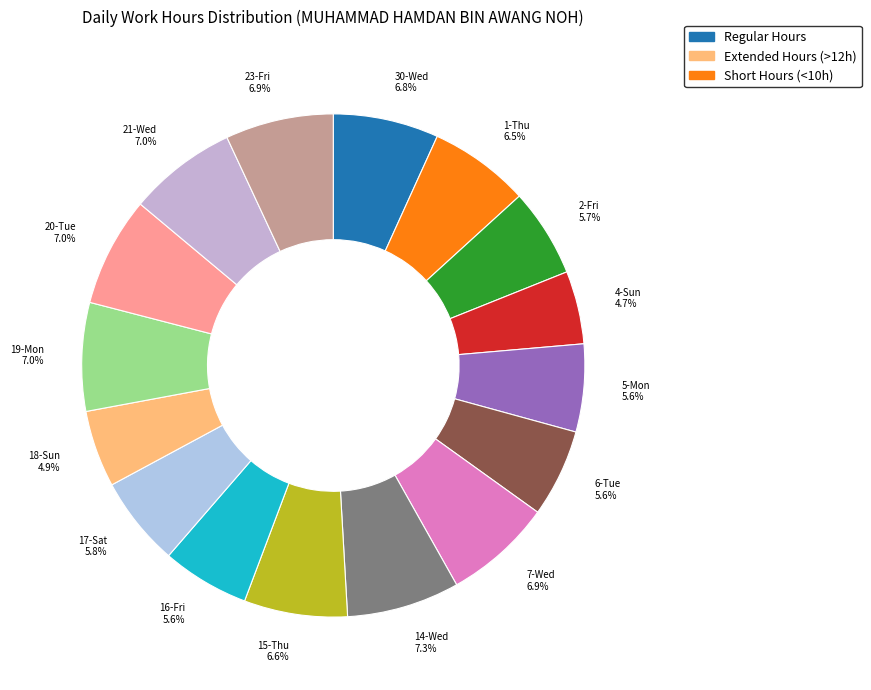

Is 7-Wed the majority of the pie?

No